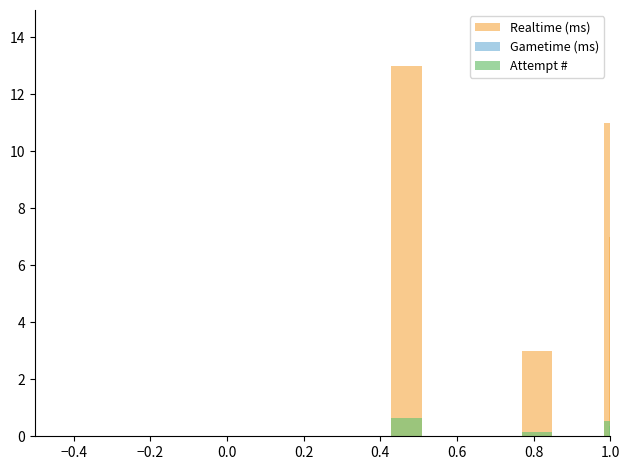

Does the chart contain any negative values?

No